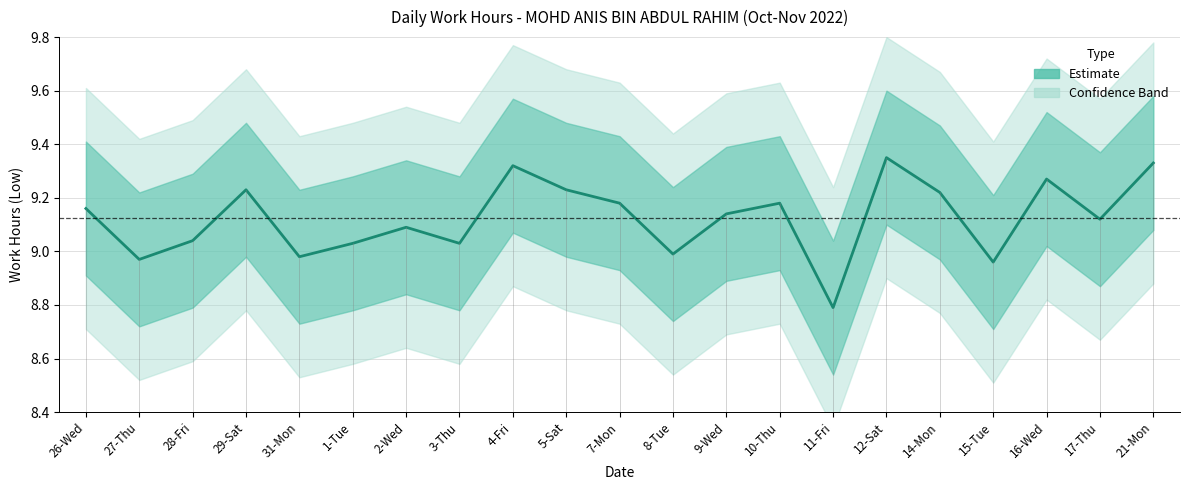

Reading left to right, what are all the values shown in this chart?

9.2	9.0	9.0	9.2	9.0	9.0	9.1	9.0	9.3	9.2	9.2	9.0	9.1	9.2	8.8	9.3	9.2	9.0	9.3	9.1	9.3